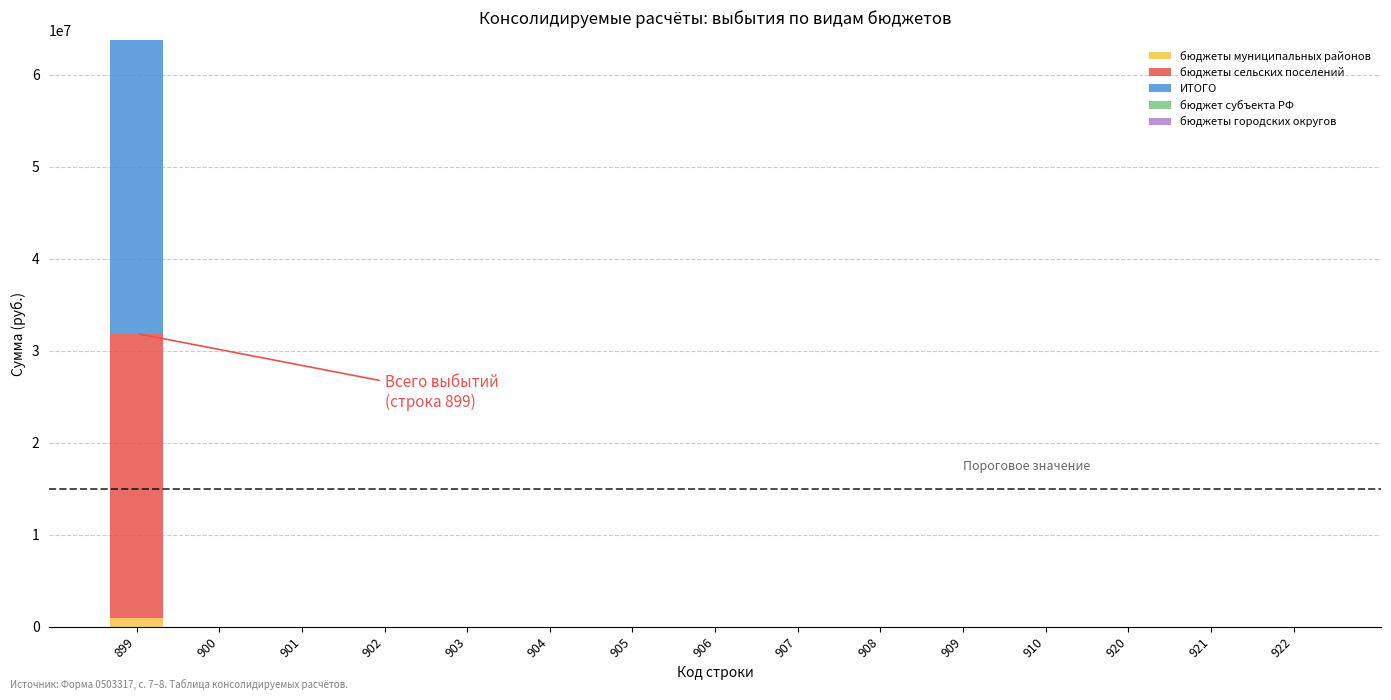

The value of бюджеты муниципальных районов at 921 is 0.0. True or false?

True